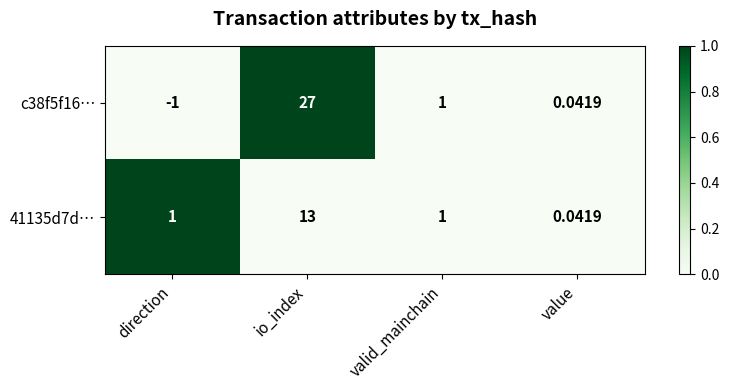

Where does the c38f5f16… series first go above 1?

io_index